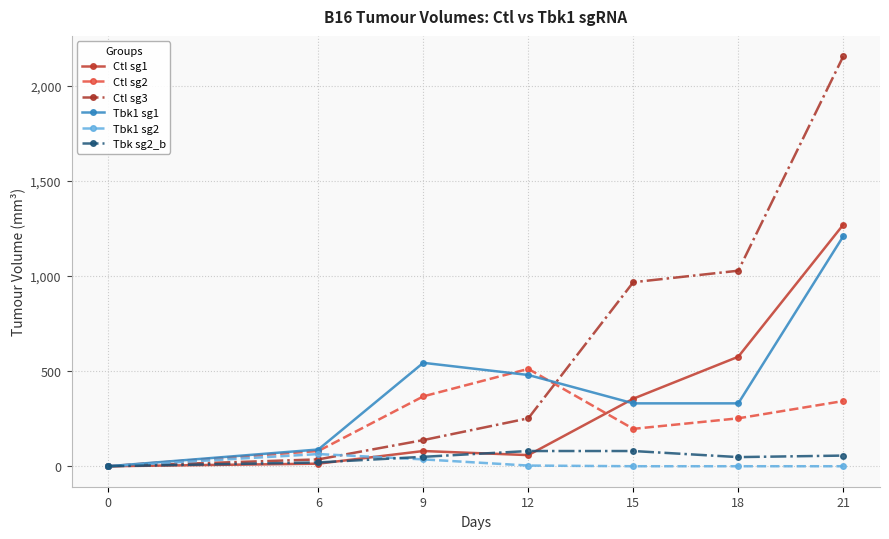

What is the highest value of the Tbk1 sg2 series?

64.0